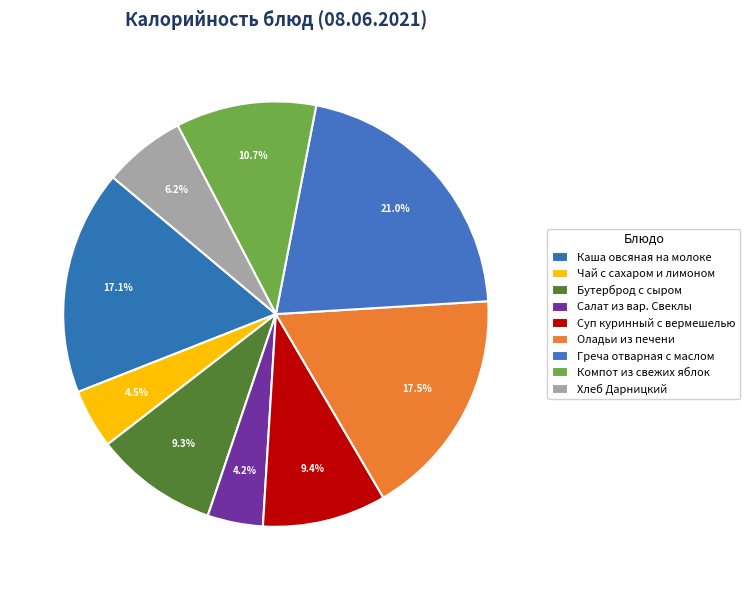

Rank the categories by value from lowest to highest.

Салат из вар. Свеклы, Чай с сахаром и лимоном, Хлеб Дарницкий, Бутерброд с сыром, Суп куринный с вермешелью, Компот из свежих яблок, Каша овсяная на молоке, Оладьи из печени, Греча отварная с маслом